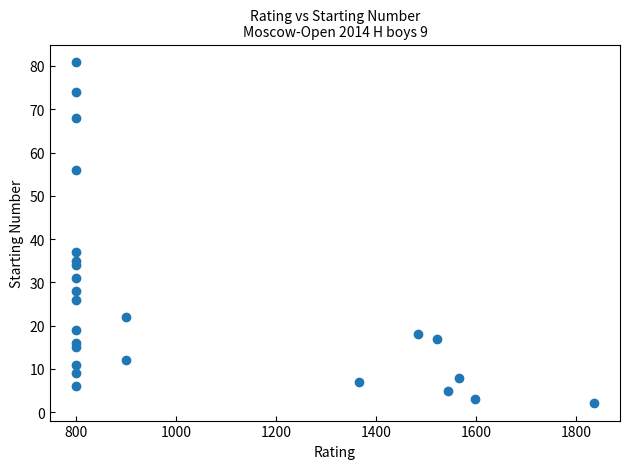

What Y value in the scatter plot is closest to 41?

37